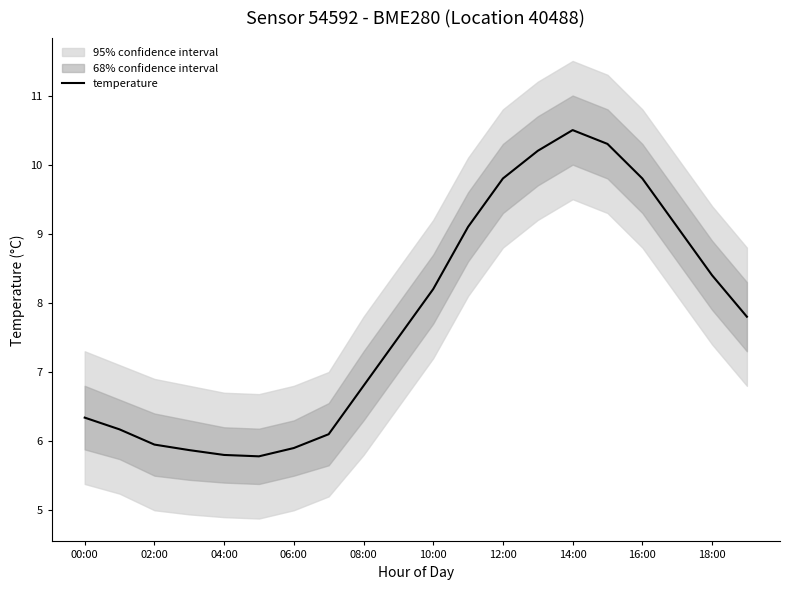

What is the value of the 7th point from the left?

5.9